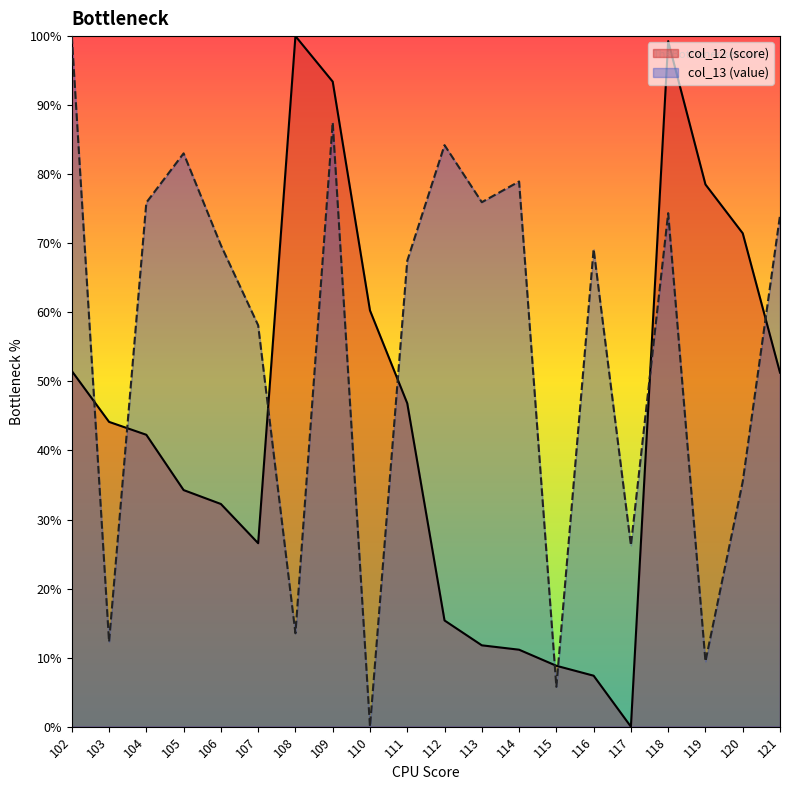

Rank the series at 102 from lowest to highest value.

col_12 (score), col_13 (value)